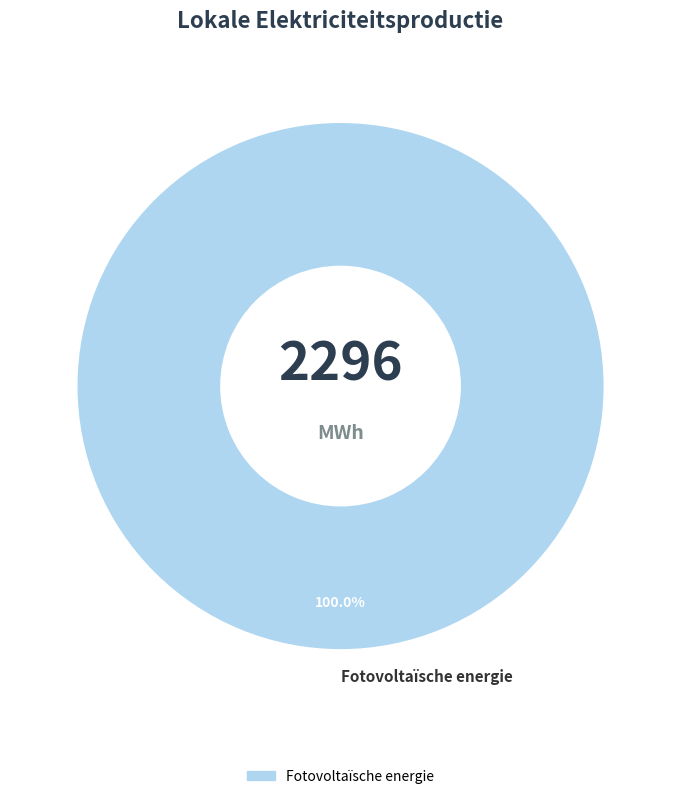

Rank the categories by value from lowest to highest.

Fotovoltaïsche energie